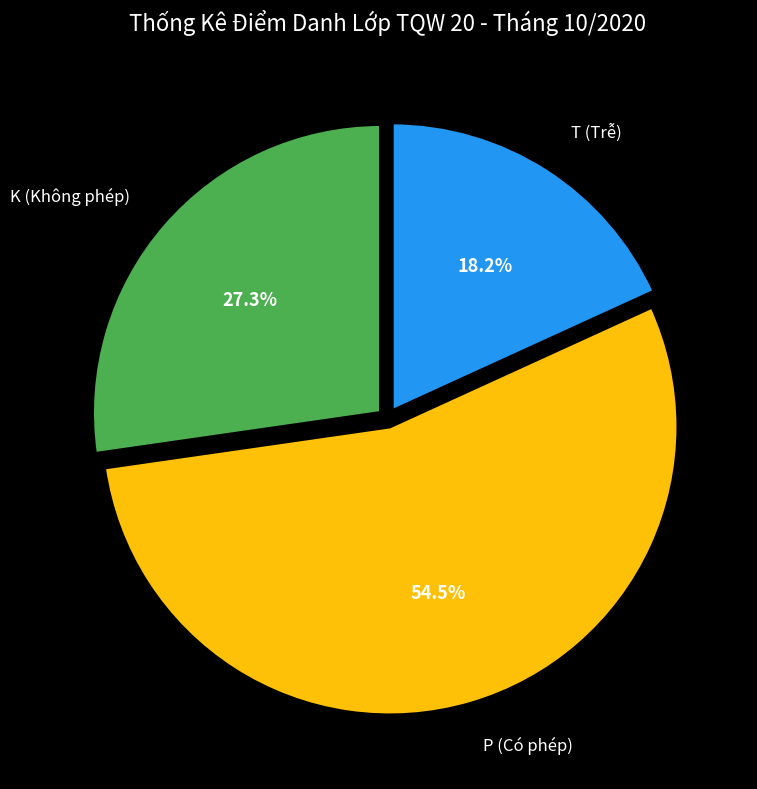

Does P (Có phép) represent more than half of the total?

Yes